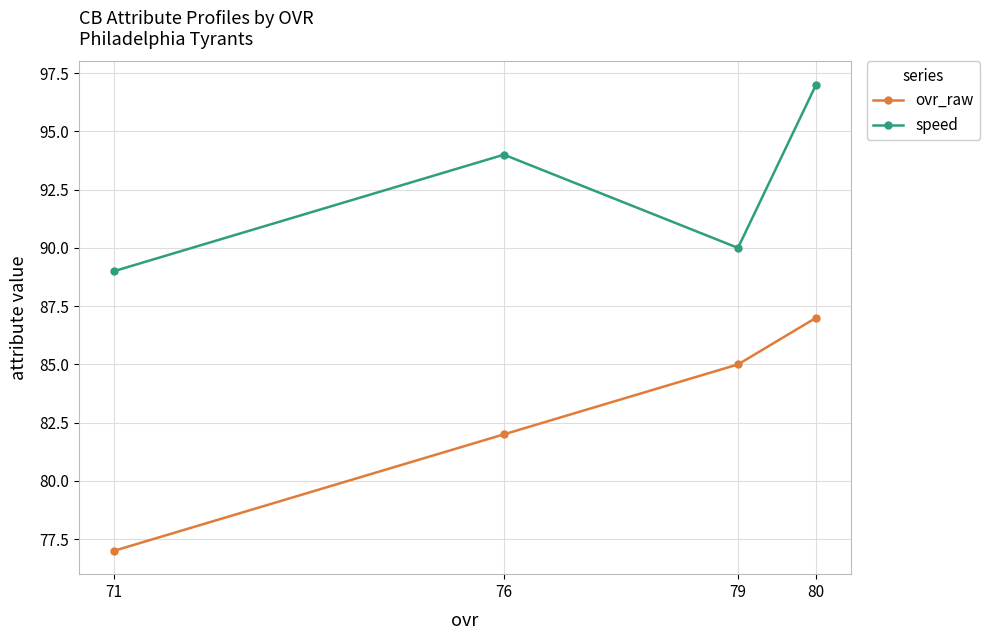

Is this an area chart (filled region under the line)?

No